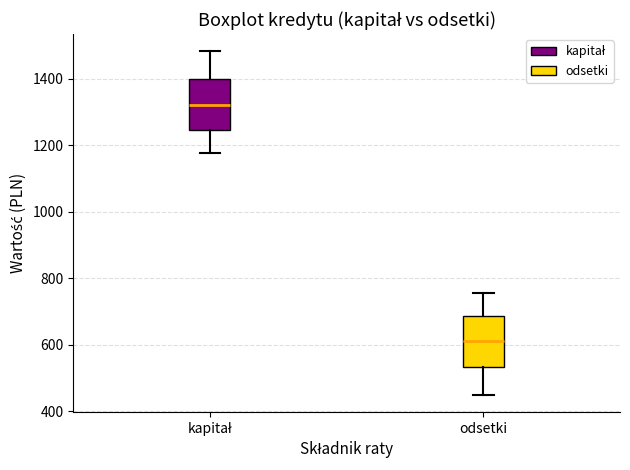

Where does the lower whisker of the box for kapitał end on the y-axis? The values are not printed on the chart, so give them approximately, as read against the axis.

1180